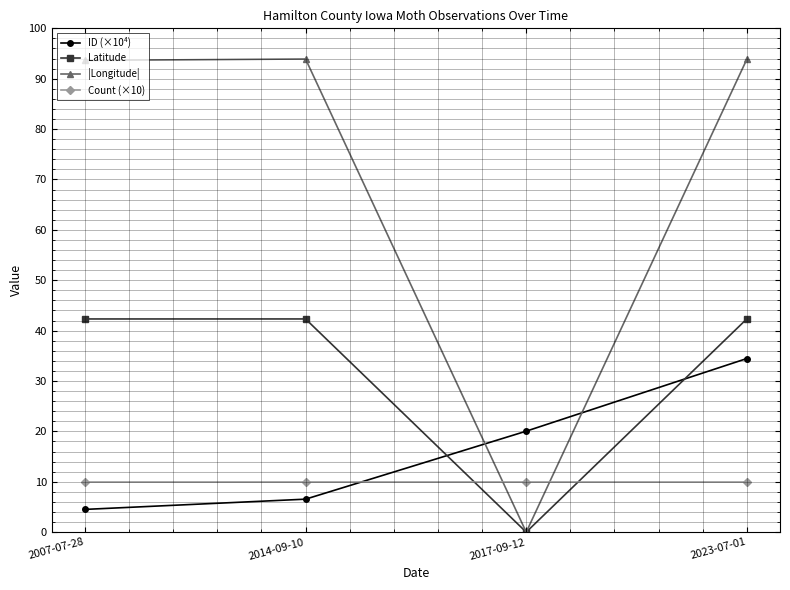

How many data points does each series have?

4